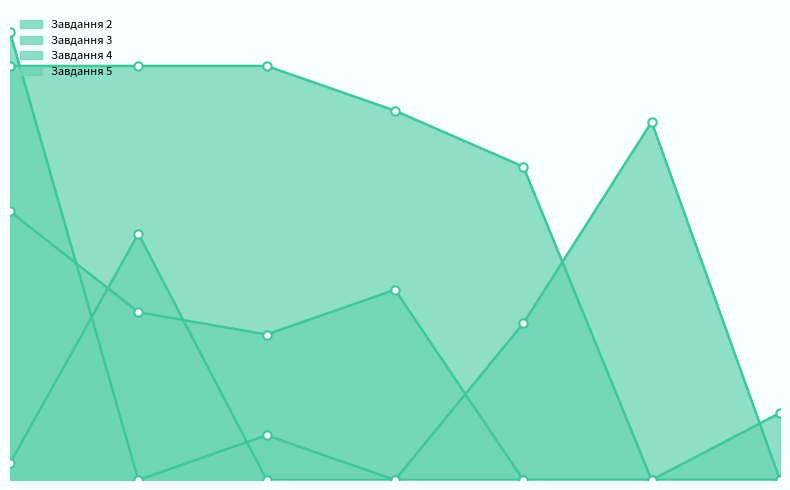

Which category has the highest value across all series?

Терещенко Денис